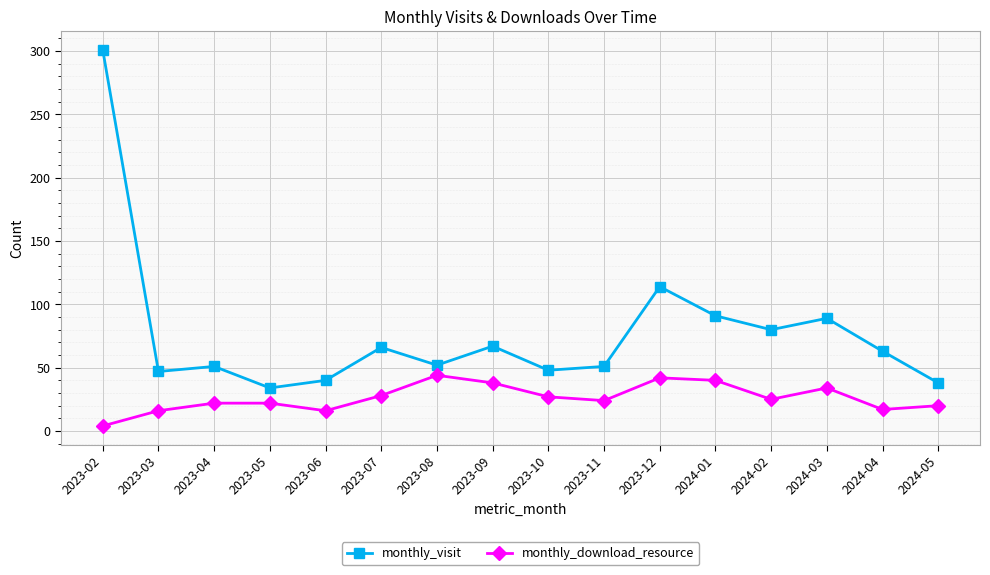

What is the smallest value displayed?

4